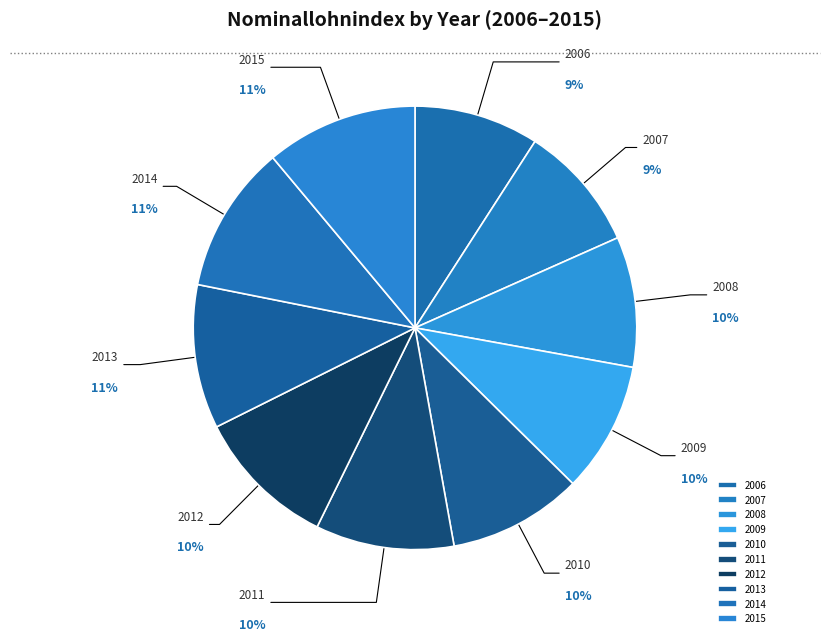

Is there a majority slice in this chart?

No